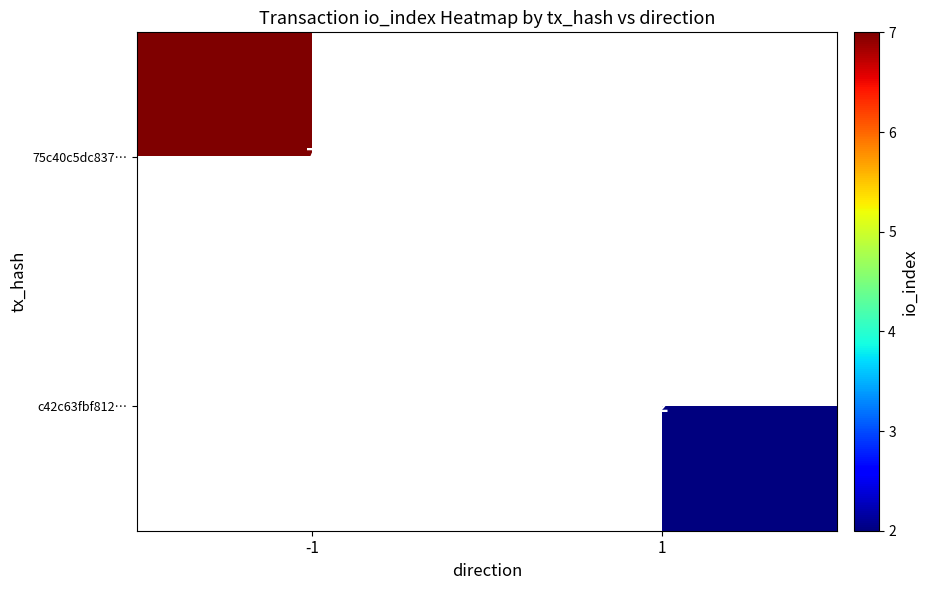

Is the value of c42c63fbf812… at 1 greater than the value of 75c40c5dc837… at -1?

No